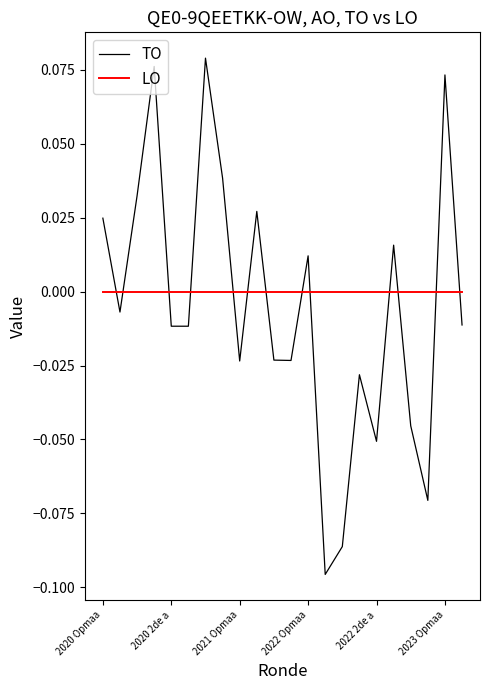

How many times do LO and TO cross each other?

13